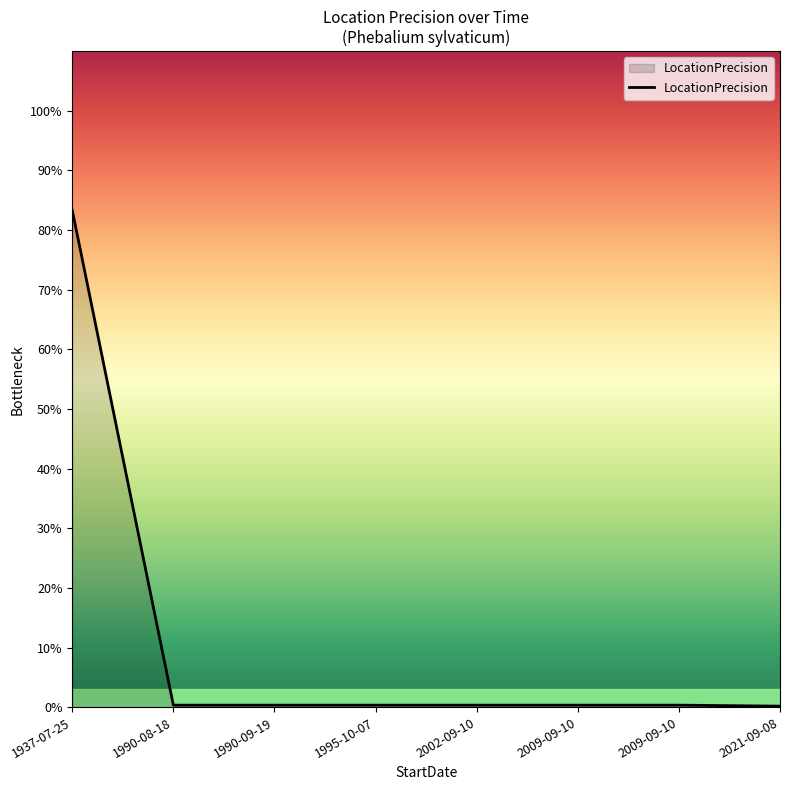

List the labels in order of value, largest first.

1937-07-25, 1990-08-18, 1990-09-19, 1995-10-07, 2002-09-10, 2009-09-10, 2009-09-10, 2021-09-08